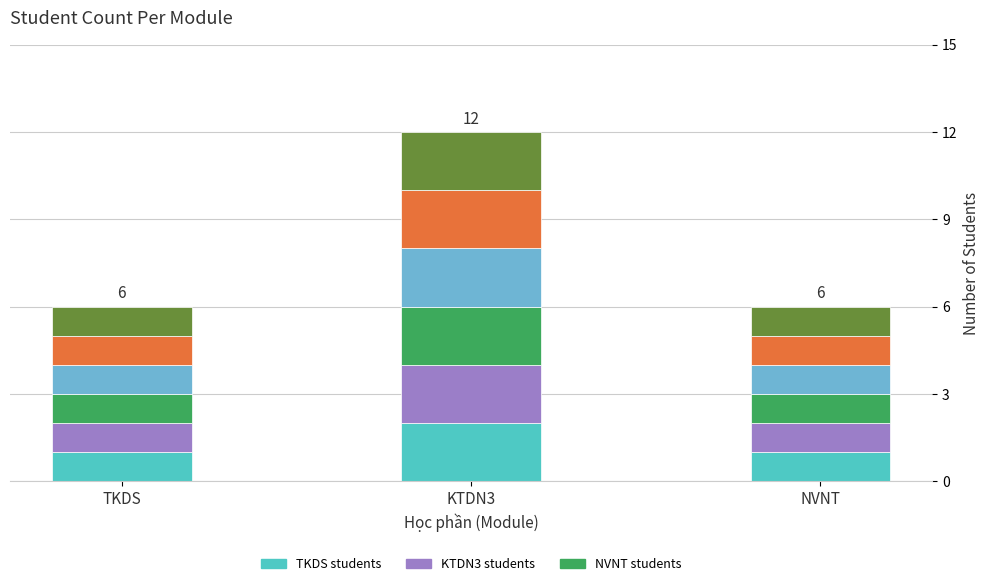

At which category is the sum across all series the highest?

KTDN3